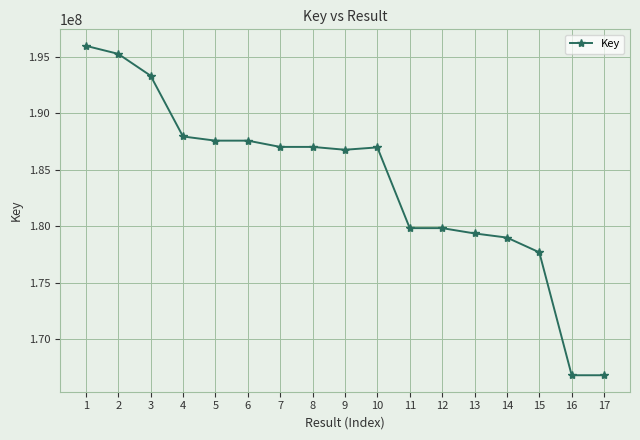

What is the value of the 8th point from the left?

187026647